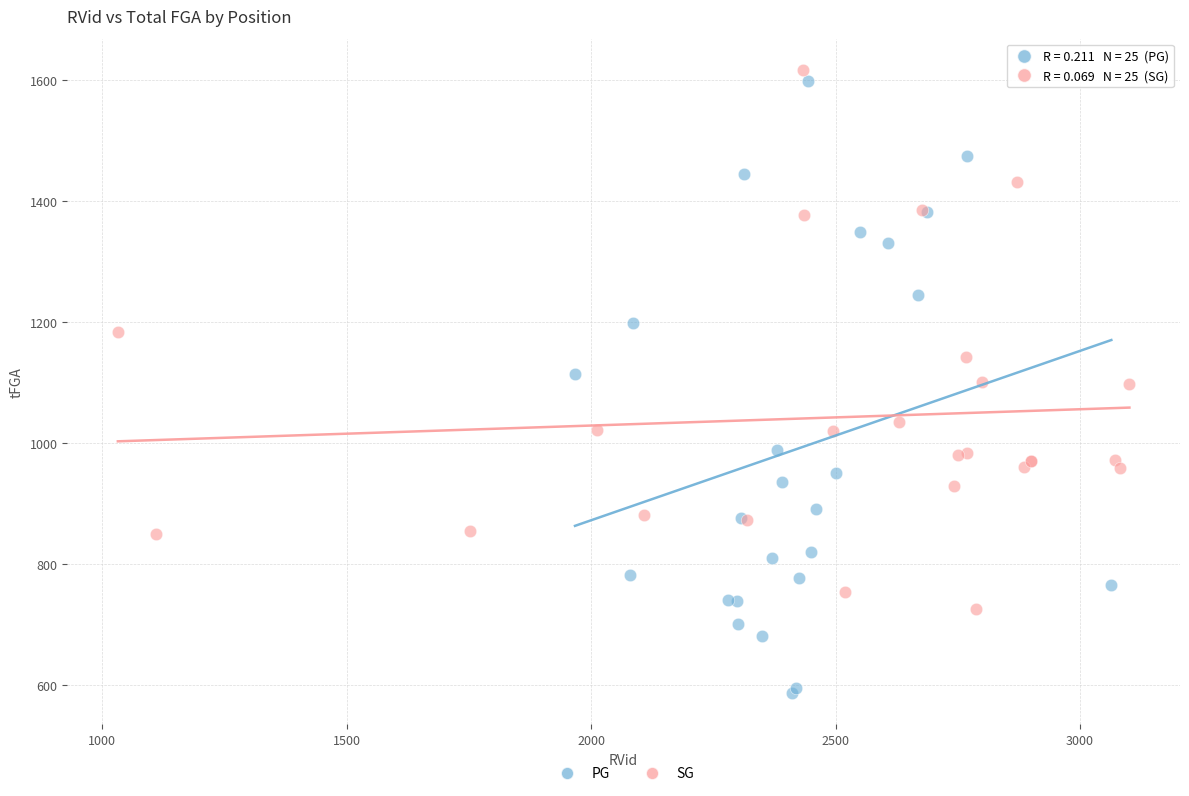

Which series has the largest Y range (max minus min)?

PG